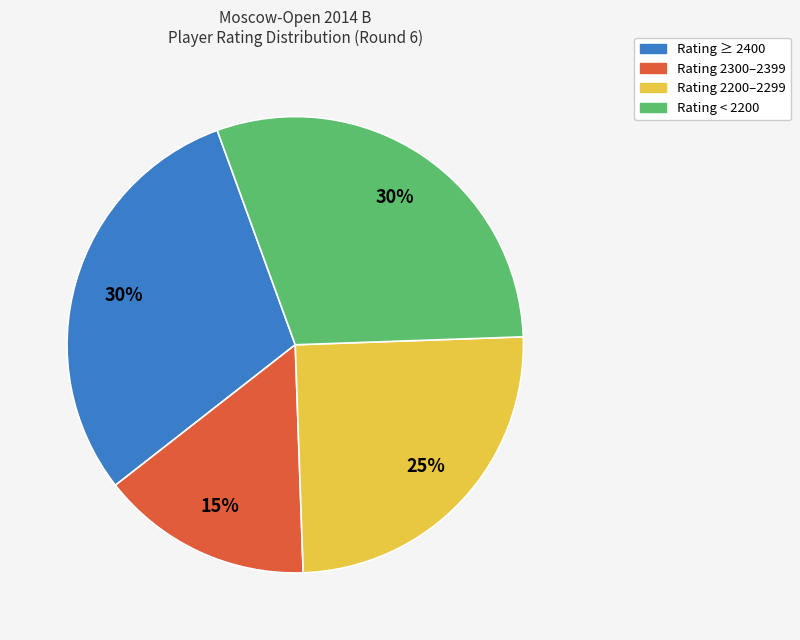

What is the ratio of the value at Rating 2200–2299 to the value at Rating 2300–2399?

1.7